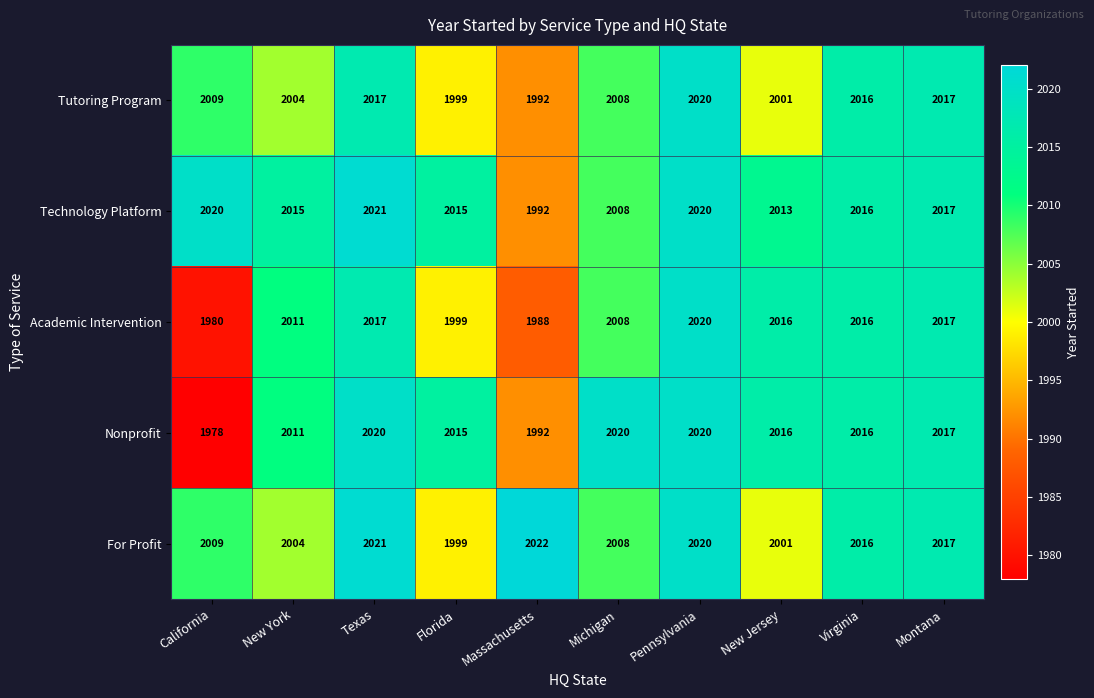

What is the sum of all Nonprofit values?

20105